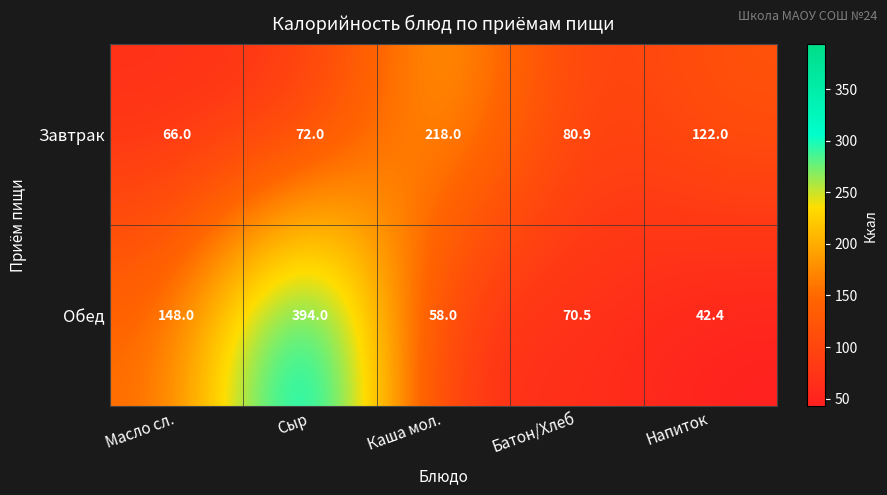

What is the difference between the second highest and second lowest values in the Обед series?

90.0